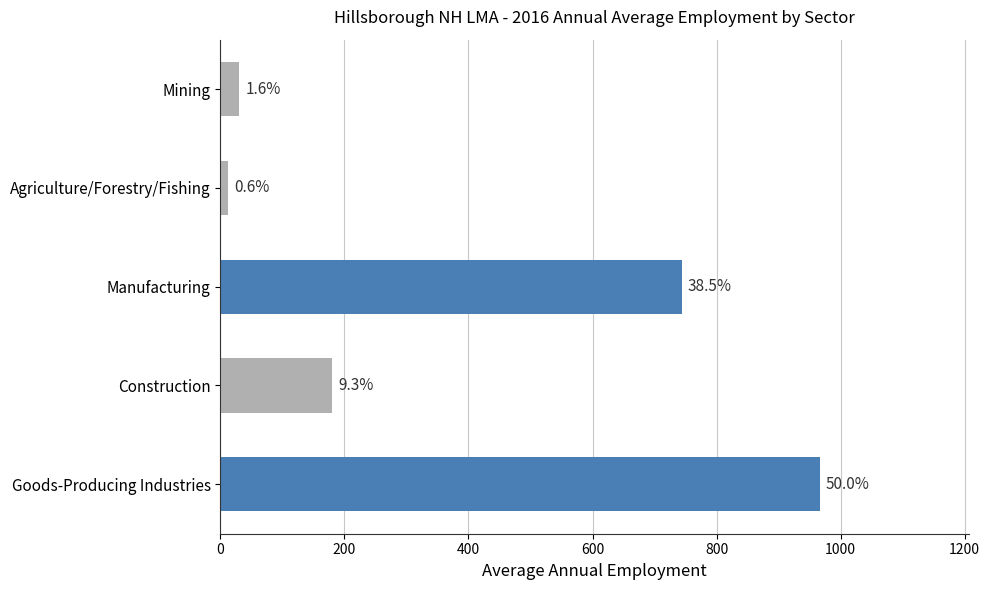

What is the minimum value shown in the chart?

12